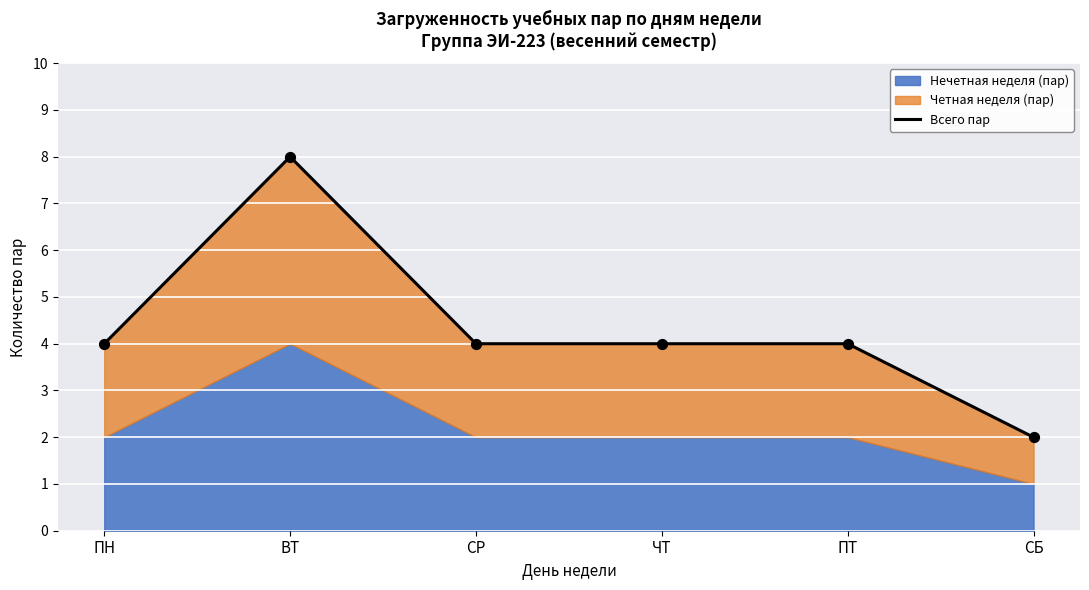

Approximately how many times larger is the value at СБ compared to СР?

0.5